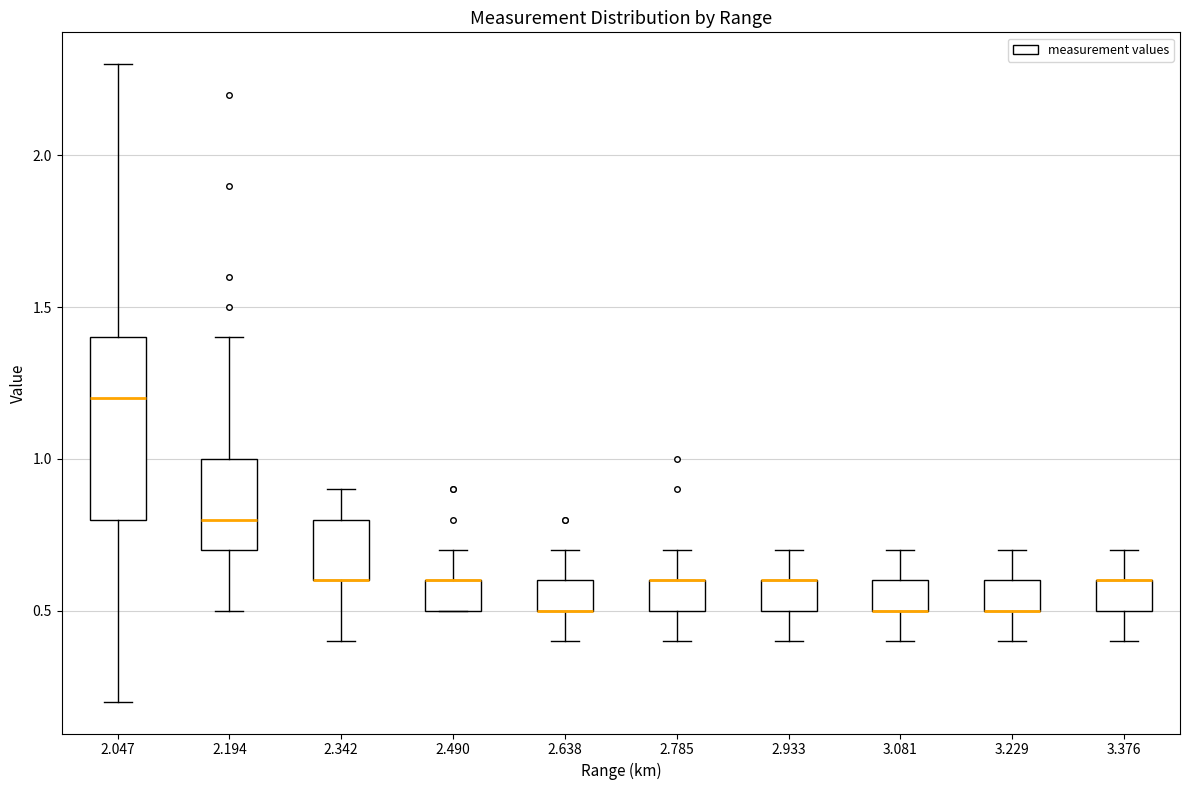

Where does the upper whisker of the box at x = 2.638 end on the y-axis? The values are not printed on the chart, so give them approximately, as read against the axis.

0.7